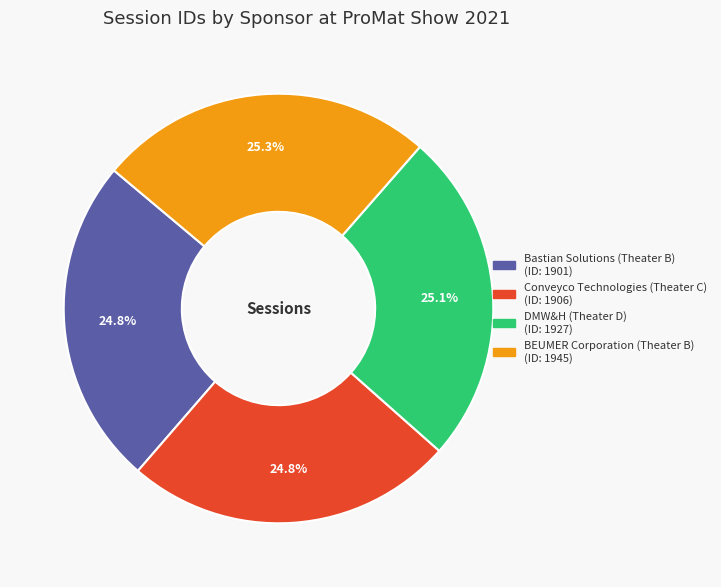

Do Bastian Solutions (Theater B) and BEUMER Corporation (Theater B) together represent more than half of the pie?

Yes